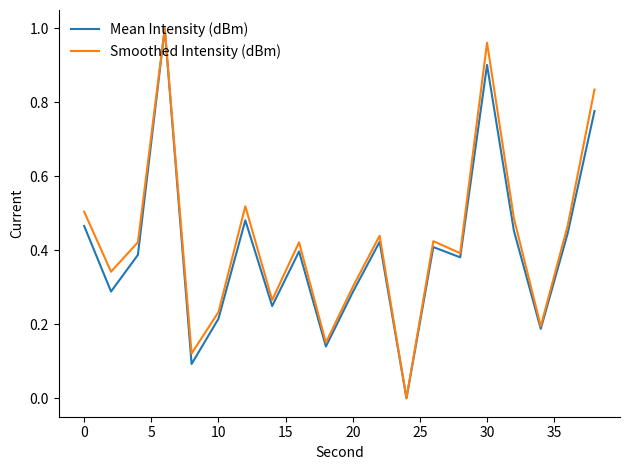

True or false: Mean Intensity (dBm) has a value of 0.9 at 30.

True